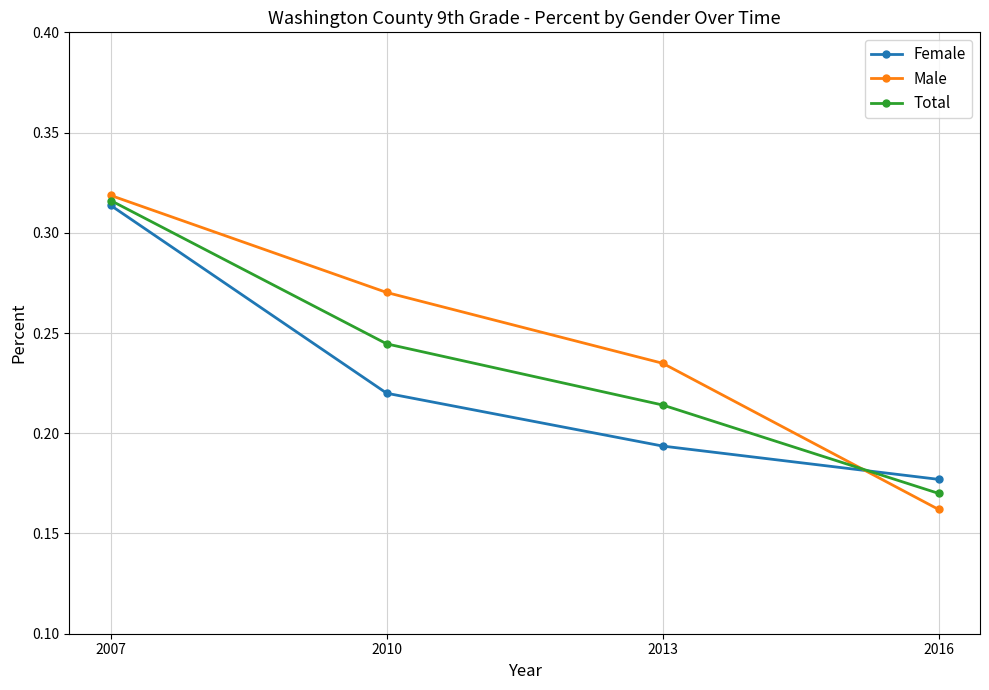

Which category has the highest value in the Female series?

2007